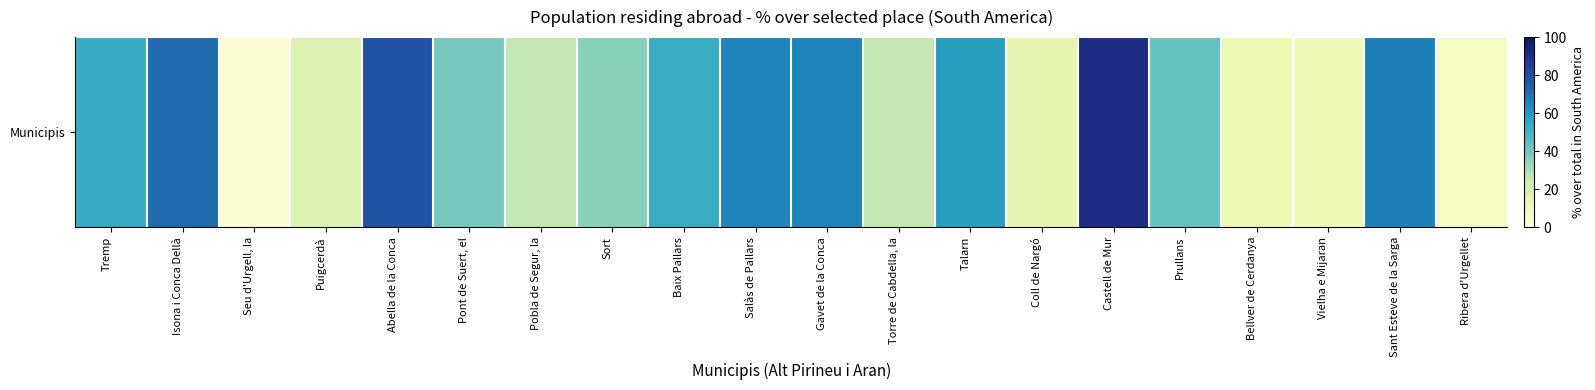

What is the difference between the values at Castell de Mur and Isona i Conca Dellà?

19.5